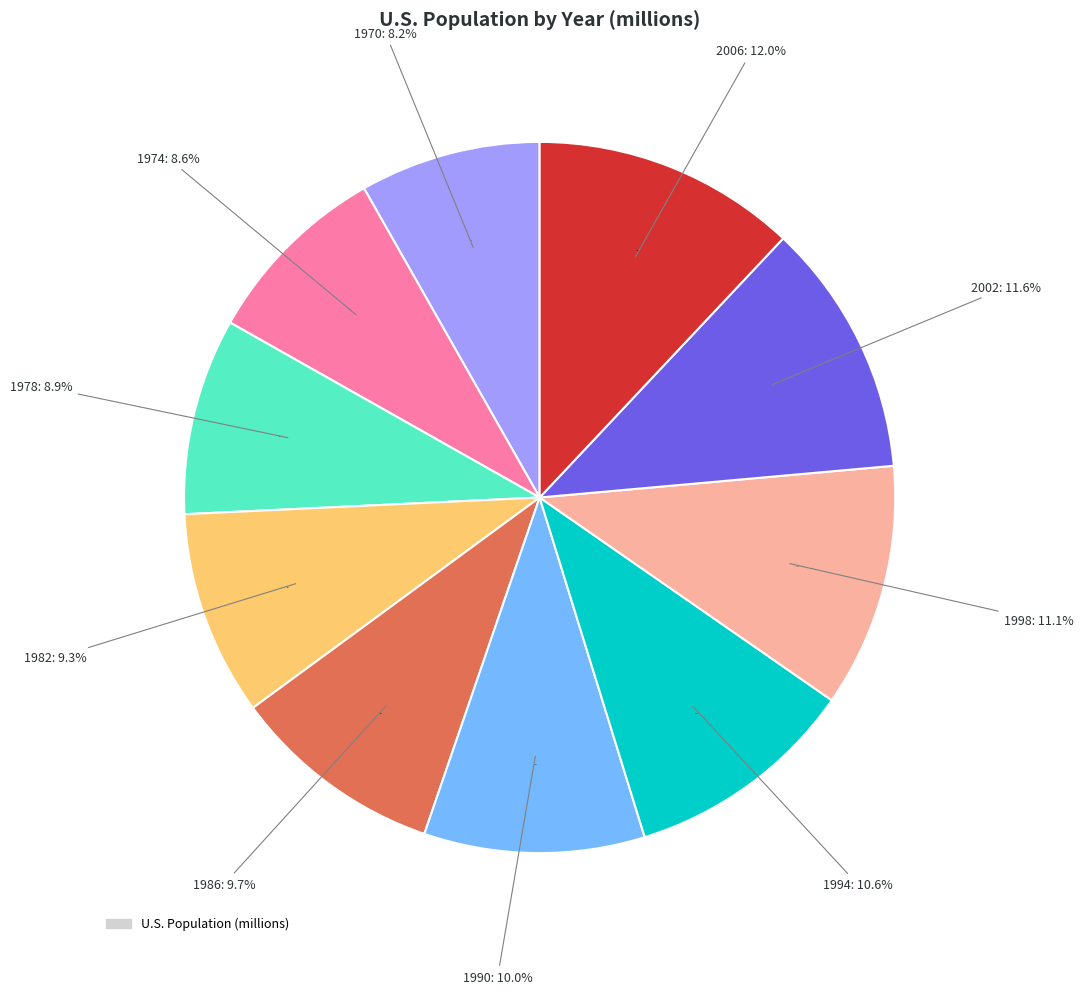

Does 1993 account for over 50% of the chart?

No